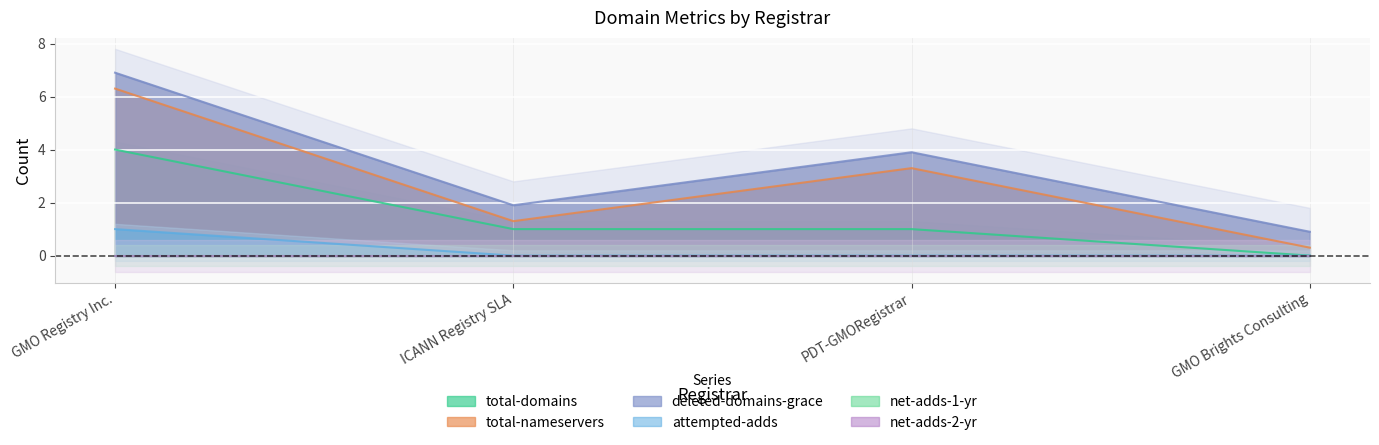

Where does the deleted-domains-grace series first go above 3?

GMO Registry Inc.